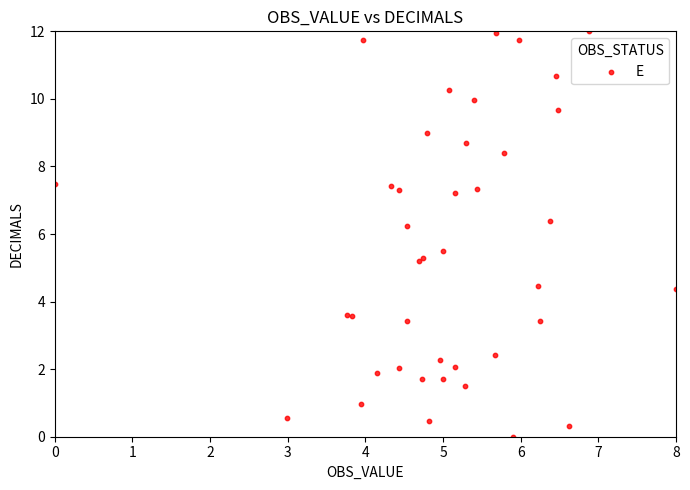

What Y value in the scatter plot is closest to 6?

6.2